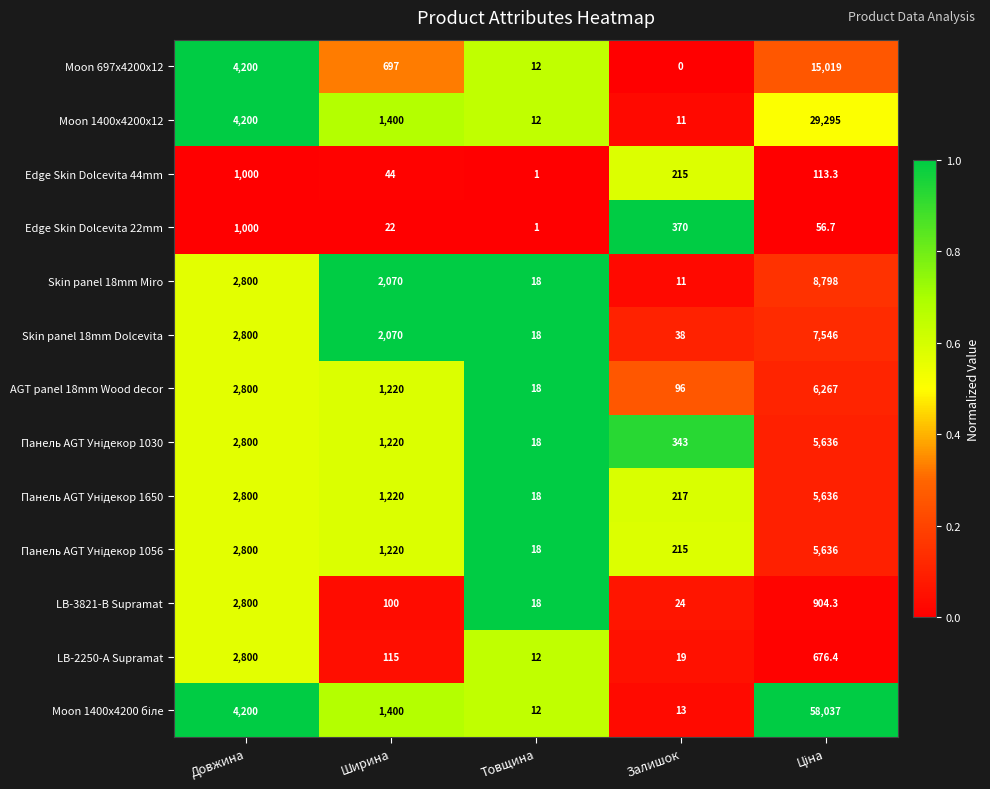

What is the average value of the Skin panel 18mm Dolcevita series?

2494.4